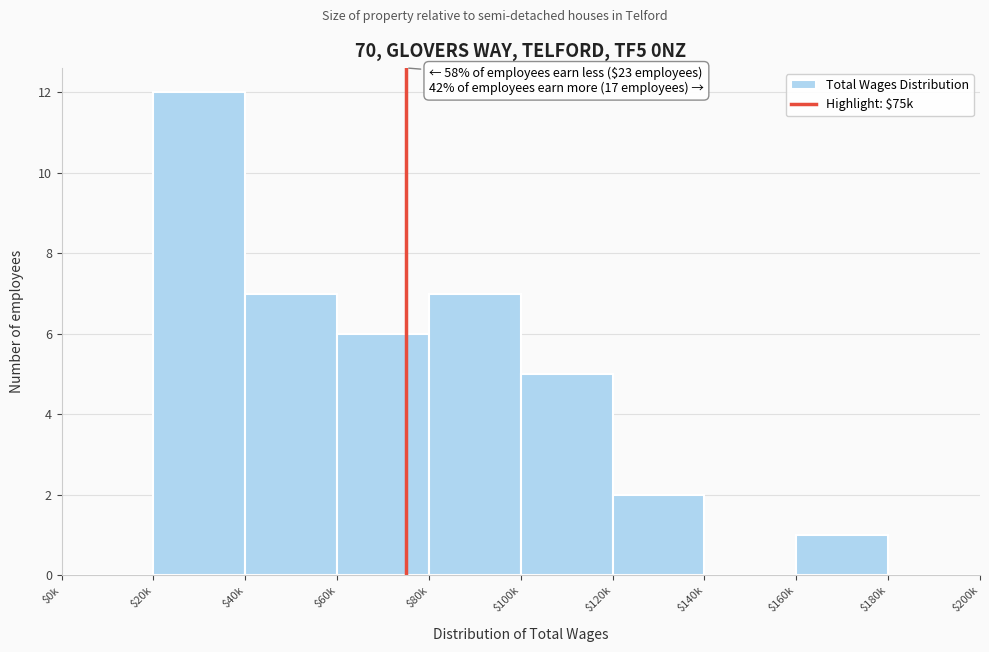

At which category does the chart reach its peak across all series?

$20k